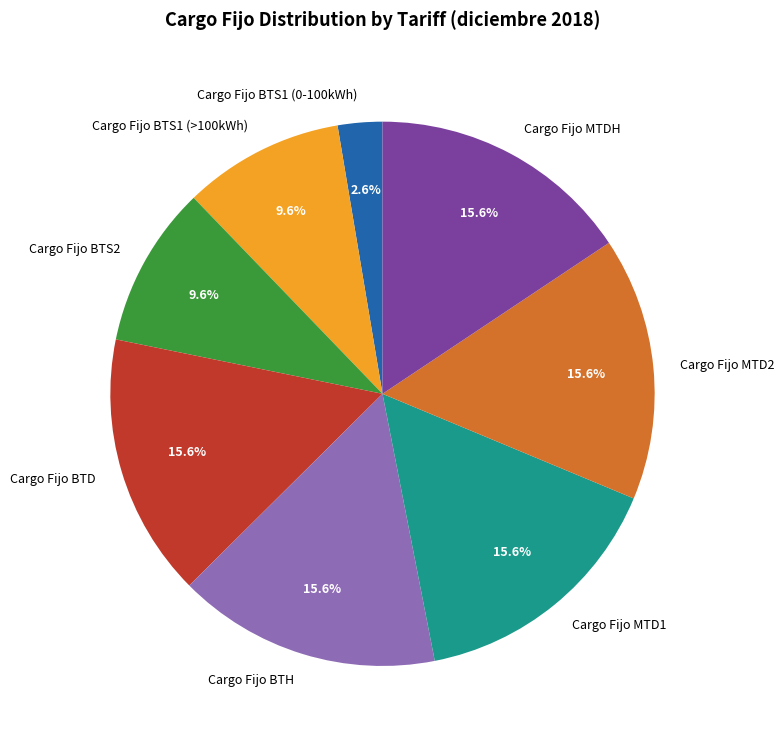

To the nearest percent, what portion does Cargo Fijo BTS1 (>100kWh) represent?

10%